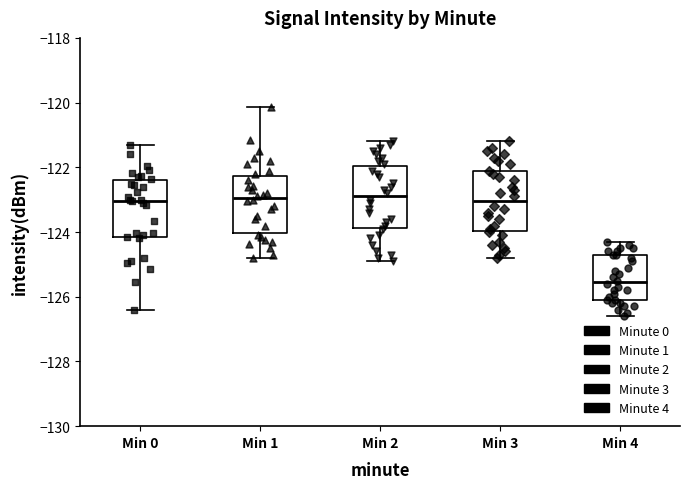

Reading left to right, transcribe this box plot: for each box, give where its median line is, the range the box spans, and where its two whiskers end, as read against the y-axis. The values are not printed on the chart, so give them approximately, as read against the axis.

Min 0: median -123.0, box -124.2 to -122.4, whiskers -126.4 to -121.2
Min 1: median -123.0, box -124.0 to -122.2, whiskers -124.8 to -120.2
Min 2: median -122.8, box -123.8 to -122.0, whiskers -124.8 to -121.2
Min 3: median -123.0, box -124.0 to -122.2, whiskers -124.8 to -121.2
Min 4: median -125.6, box -126.0 to -124.8, whiskers -126.6 to -124.2